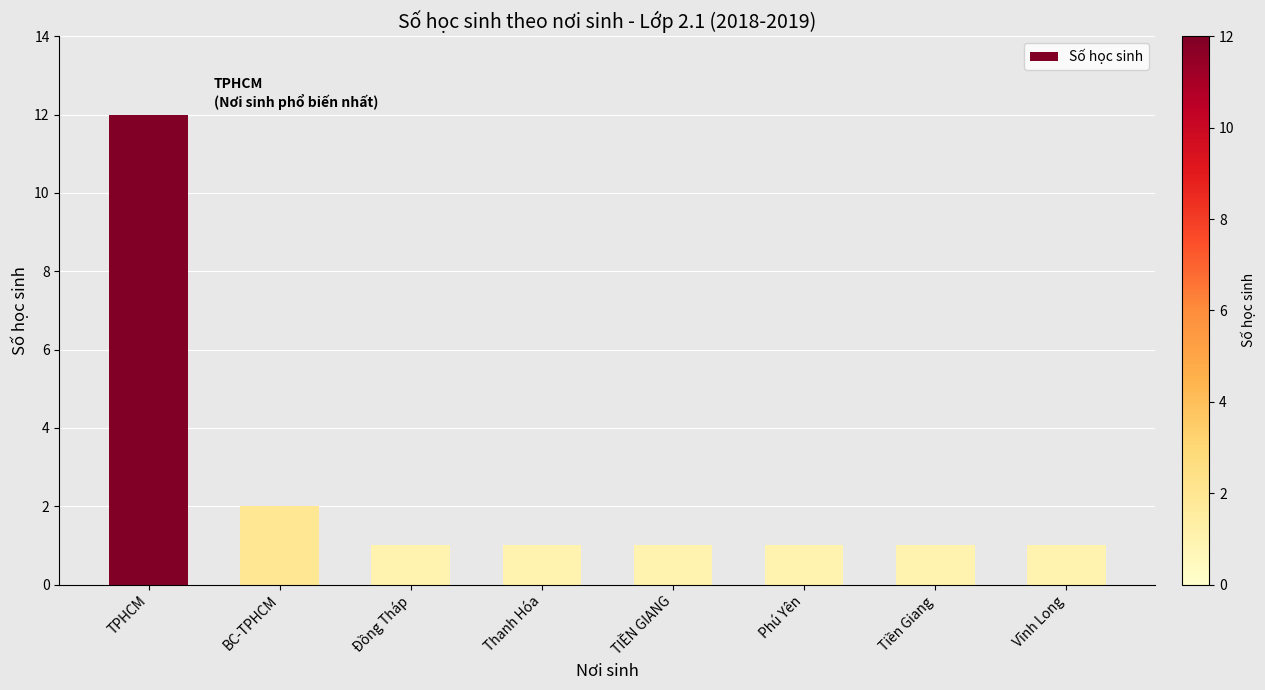

What is the sum of all values?

20